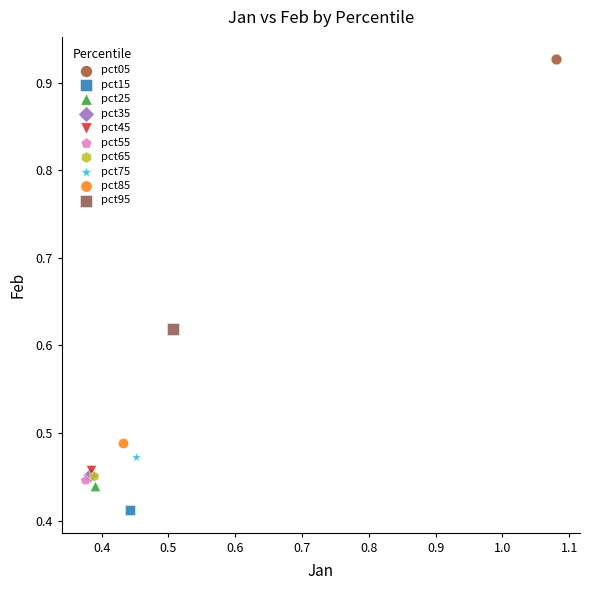

Which series contains the lowest Y value?

pct15